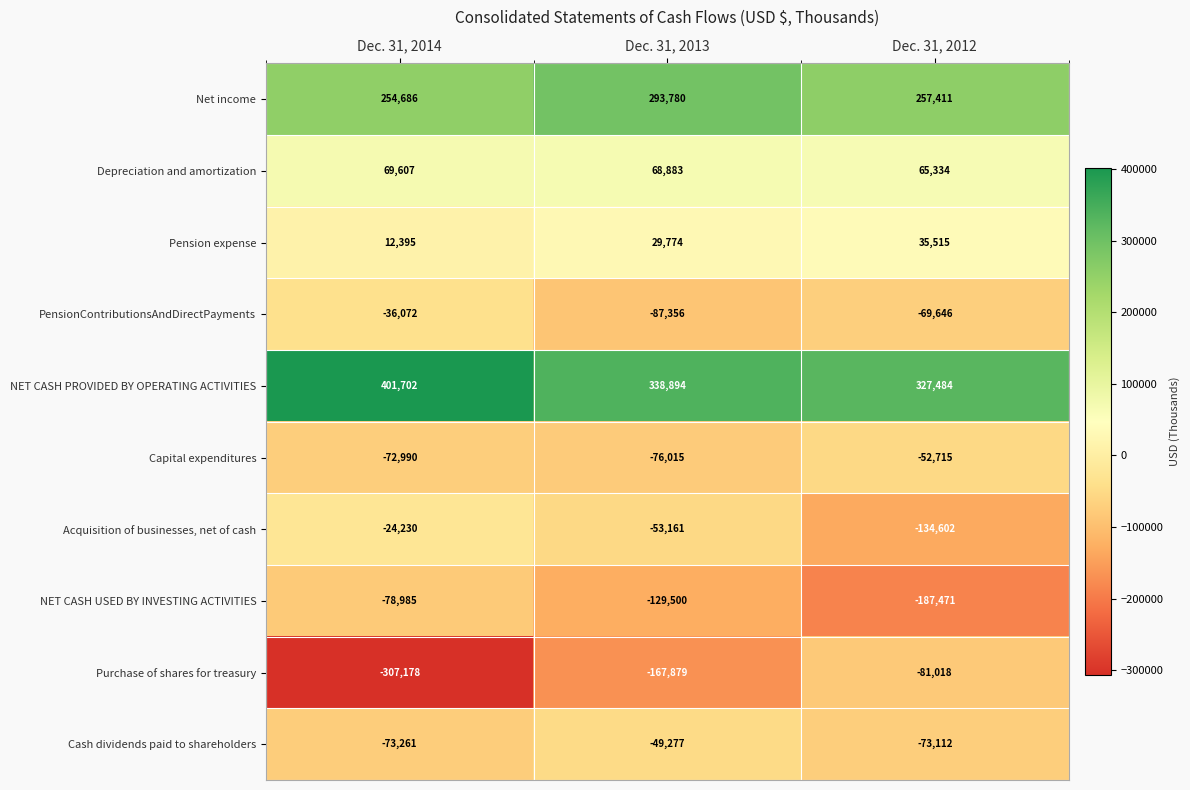

Read the Purchase of shares for treasury value at Dec. 31, 2013, to the nearest 50.

-167900